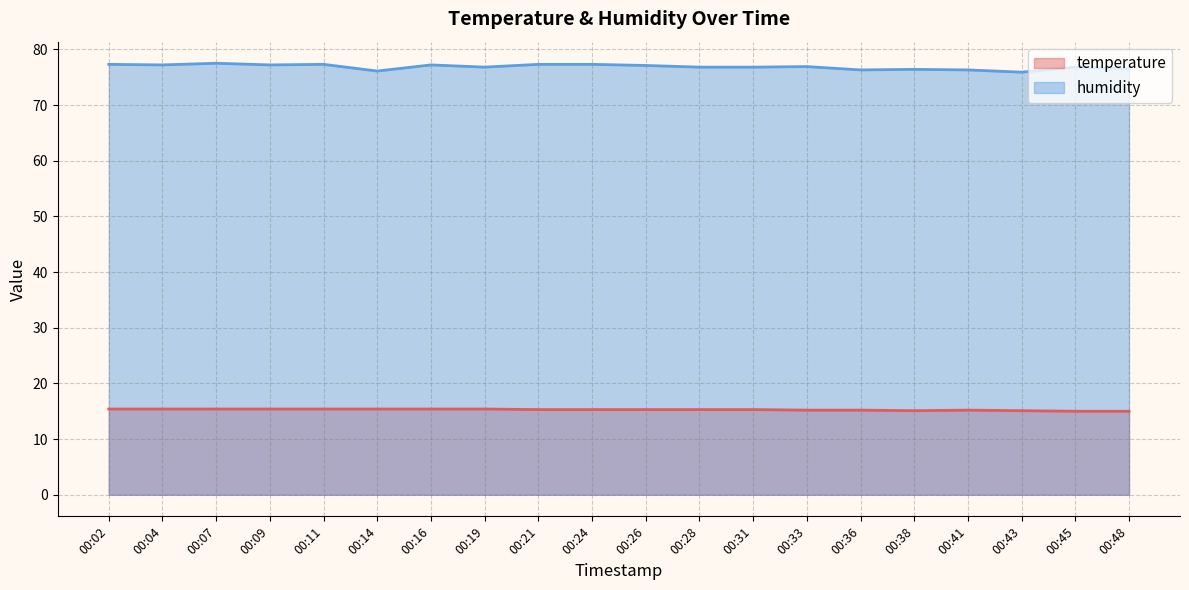

What value does the humidity series have at 00:02?

77.3